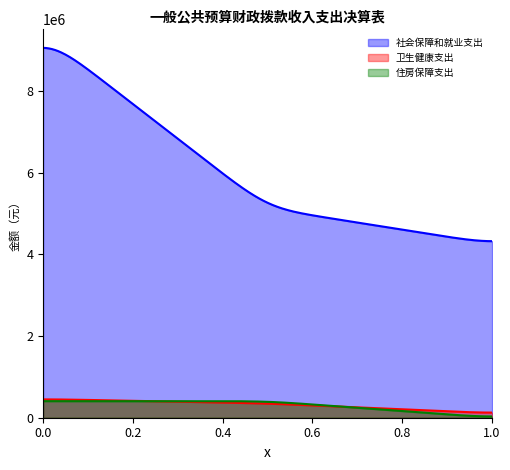

Which series has the widest spread of values?

社会保障和就业支出